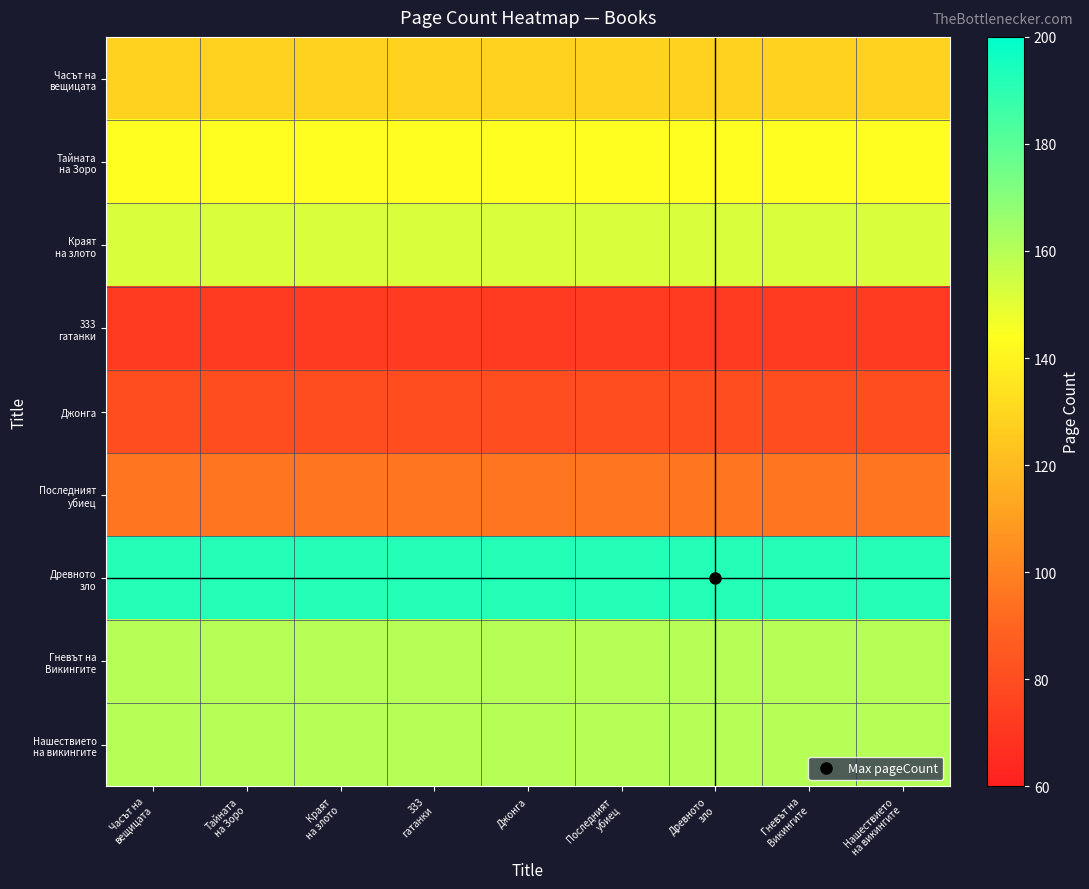

List the series in order of their peak value, highest first.

Древното зло, Гневът на Викингите, Нашествието на викингите, Краят на злото, Тайната на Зоро, Часът на вещицата, Последният убиец, Джонга, 333 гатанки